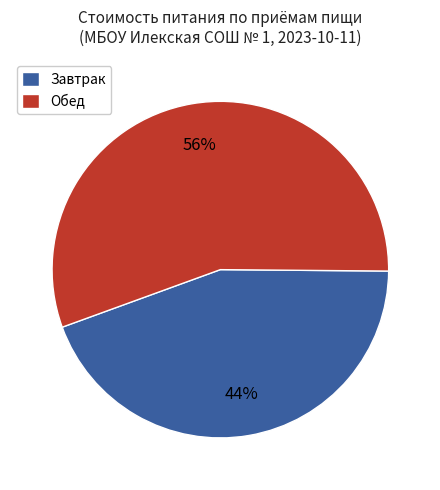

Does Обед account for over 50% of the chart?

Yes